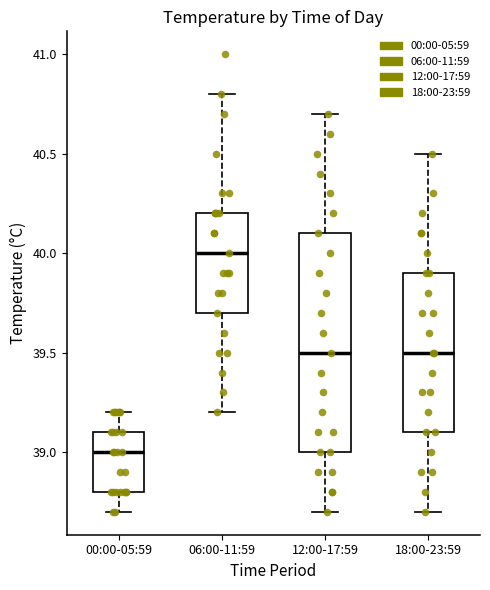

Comparing the boxes themselves (not the whiskers), which one is the tallest?

12:00-17:59